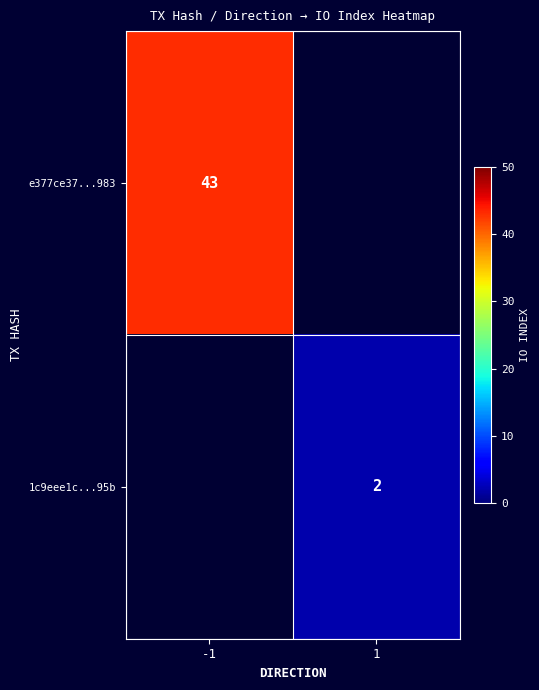

List the series in order of their overall mean, highest first.

e377ce37...983, 1c9eee1c...95b